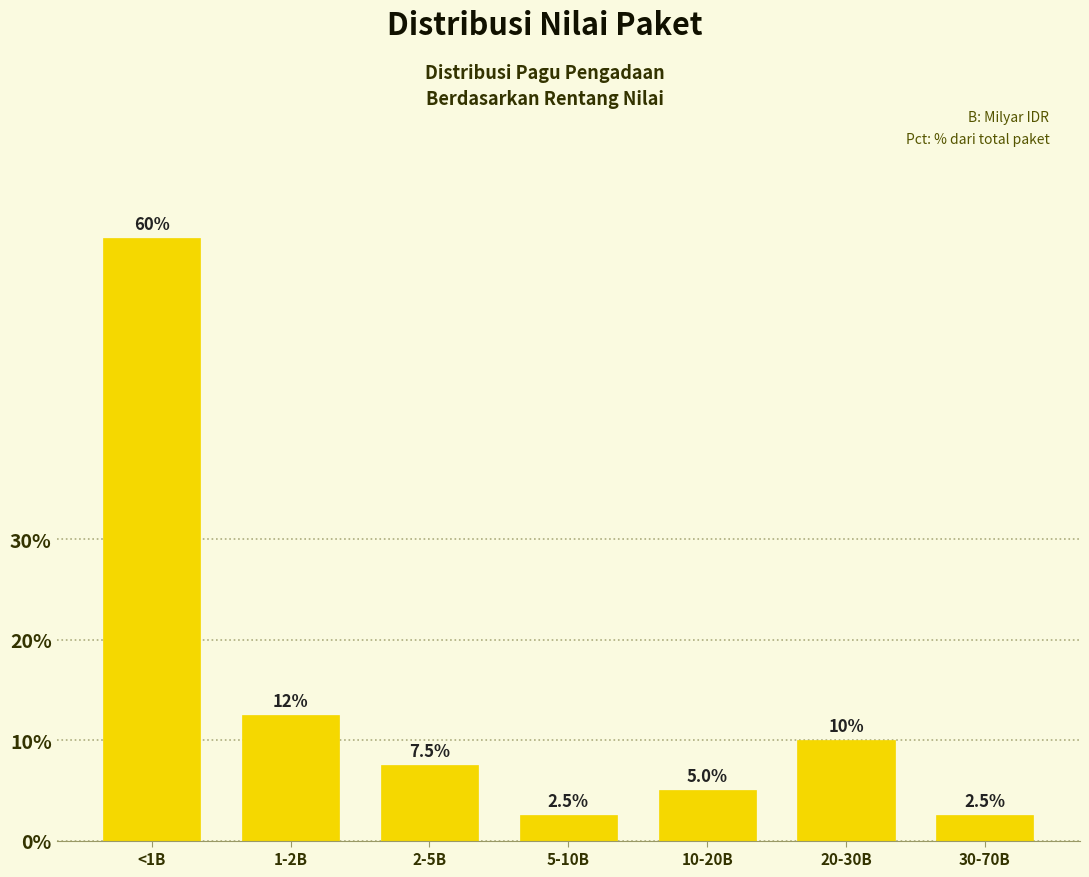

Reading left to right, what are all the values shown in this chart?

60.0	12.5	7.5	2.5	5.0	10.0	2.5